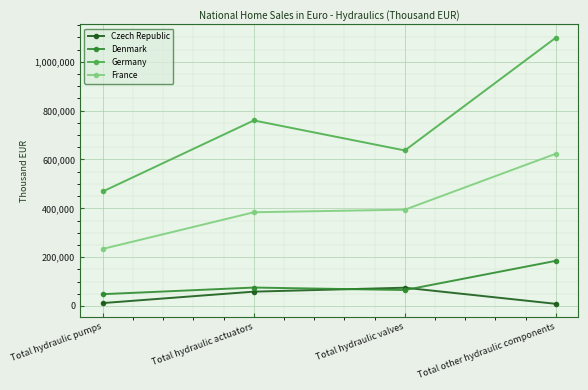

What is the difference between the highest and lowest values at Total hydraulic valves?

571776